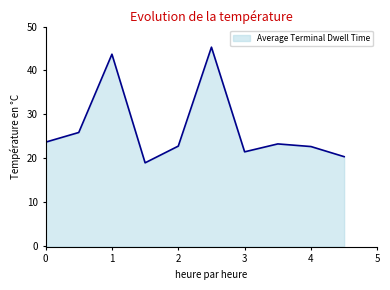

Does the chart display data point markers on the line(s)?

No